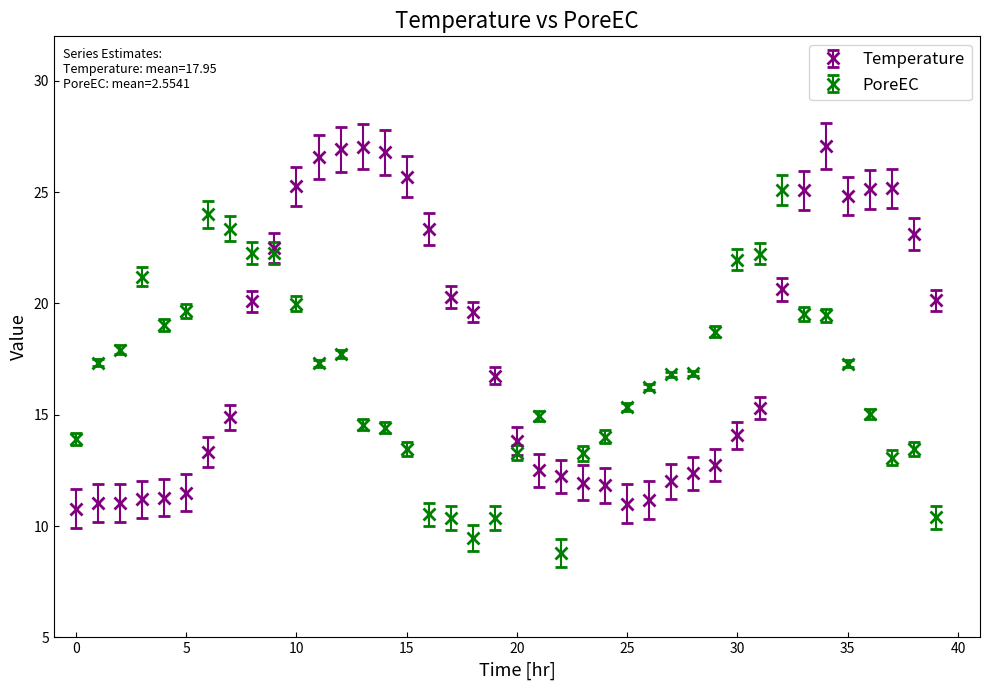

Which series has the largest total across all categories?

Temperature